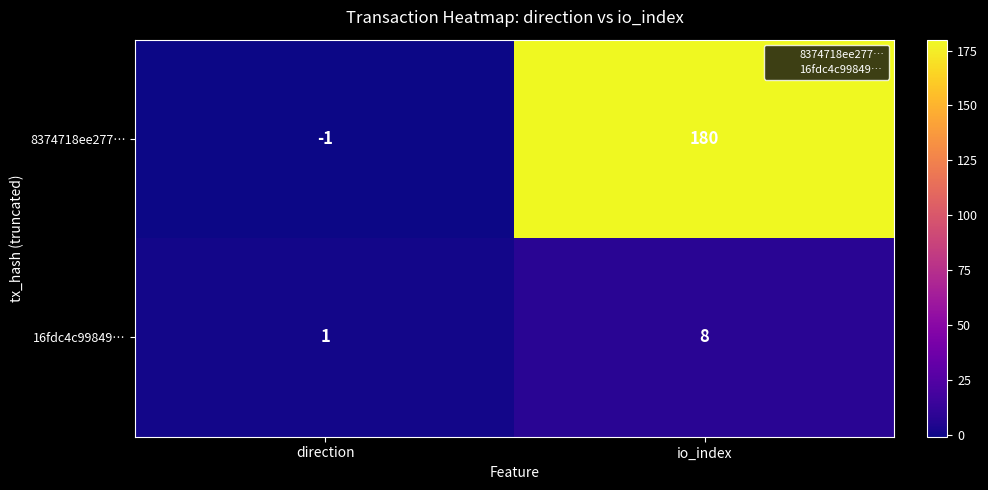

Which series has the largest range (max minus min)?

8374718ee277…